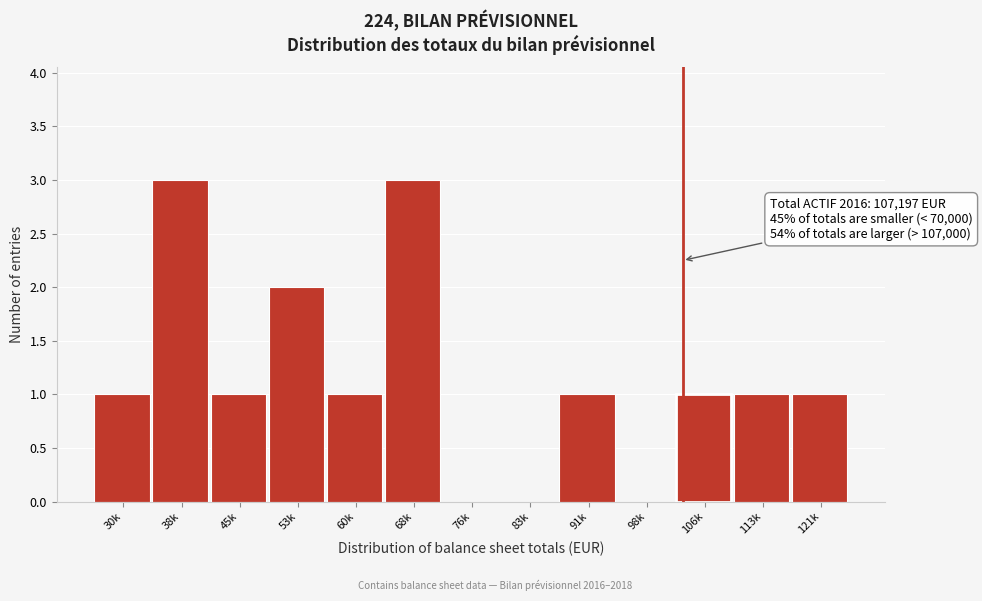

Reading left to right, list all the values displayed in this chart.

30k=1	38k=3	45k=1	53k=2	60k=1	68k=3	76k=0	83k=0	91k=1	98k=0	106k=1	113k=1	121k=1